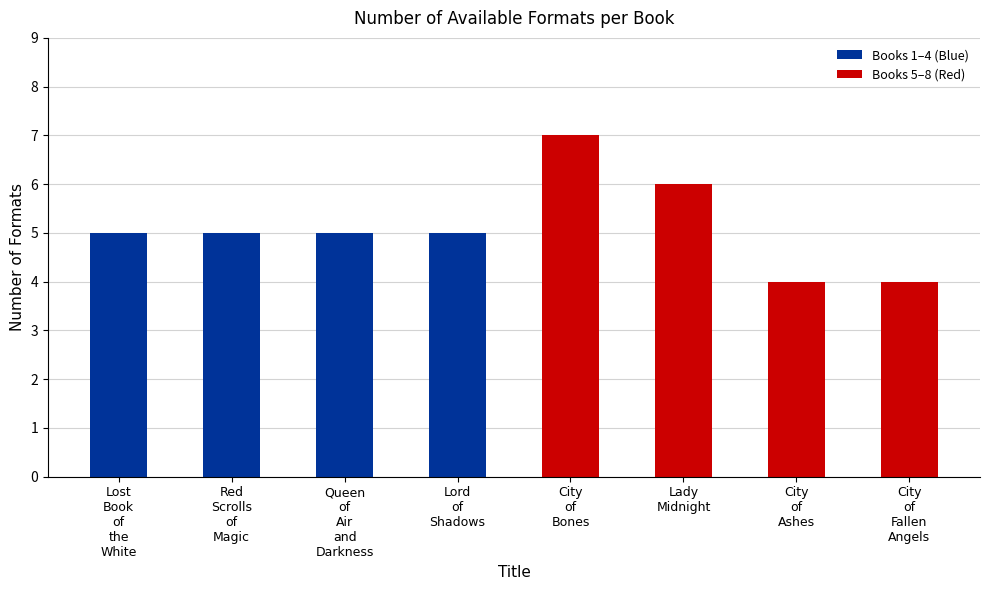

Reading left to right, transcribe all the data shown in this chart.

5	5	5	5	7	6	4	4